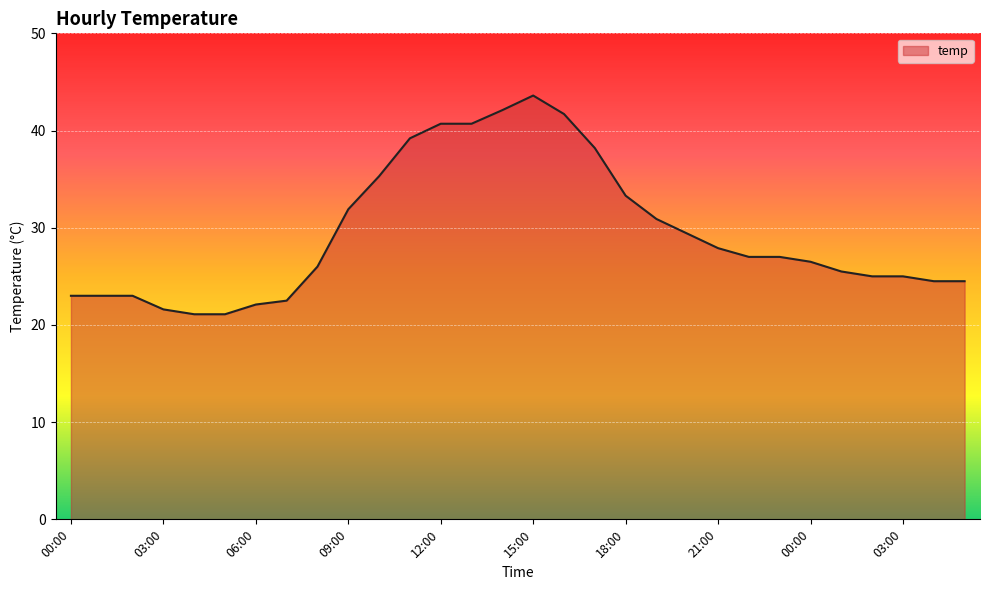

What is the difference between the maximum and minimum values?

22.5